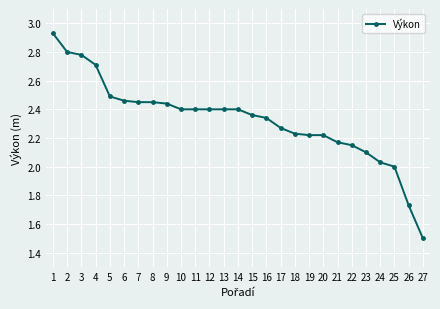

Is it true that the value at 23 is 2.1?

True